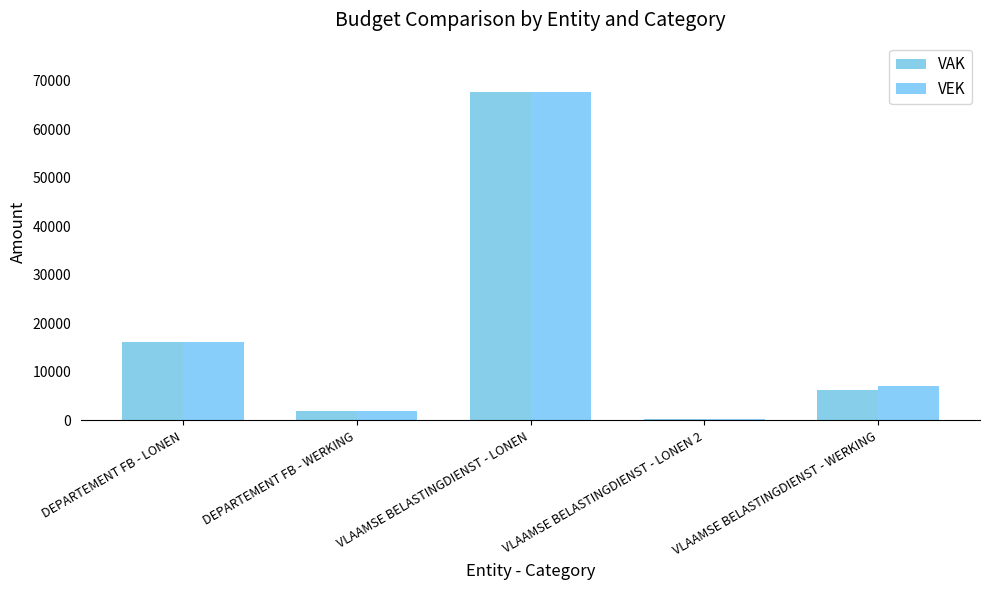

Reading left to right, extract all data points from this chart.

VAK: DEPARTEMENT FB - LONEN=16170	DEPARTEMENT FB - WERKING=1864	VLAAMSE BELASTINGDIENST - LONEN=67640	VLAAMSE BELASTINGDIENST - LONEN 2=260	VLAAMSE BELASTINGDIENST - WERKING=6192
VEK: DEPARTEMENT FB - LONEN=16170	DEPARTEMENT FB - WERKING=1864	VLAAMSE BELASTINGDIENST - LONEN=67640	VLAAMSE BELASTINGDIENST - LONEN 2=260	VLAAMSE BELASTINGDIENST - WERKING=7101